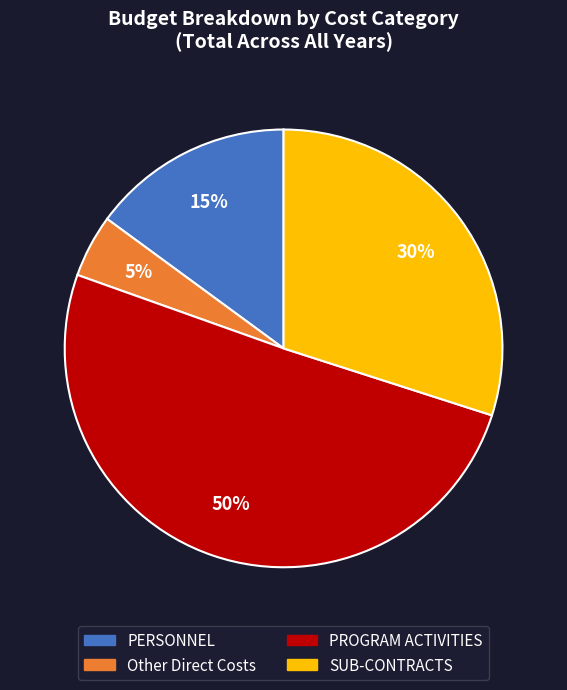

Which slice represents more than half of the pie?

PROGRAM ACTIVITIES